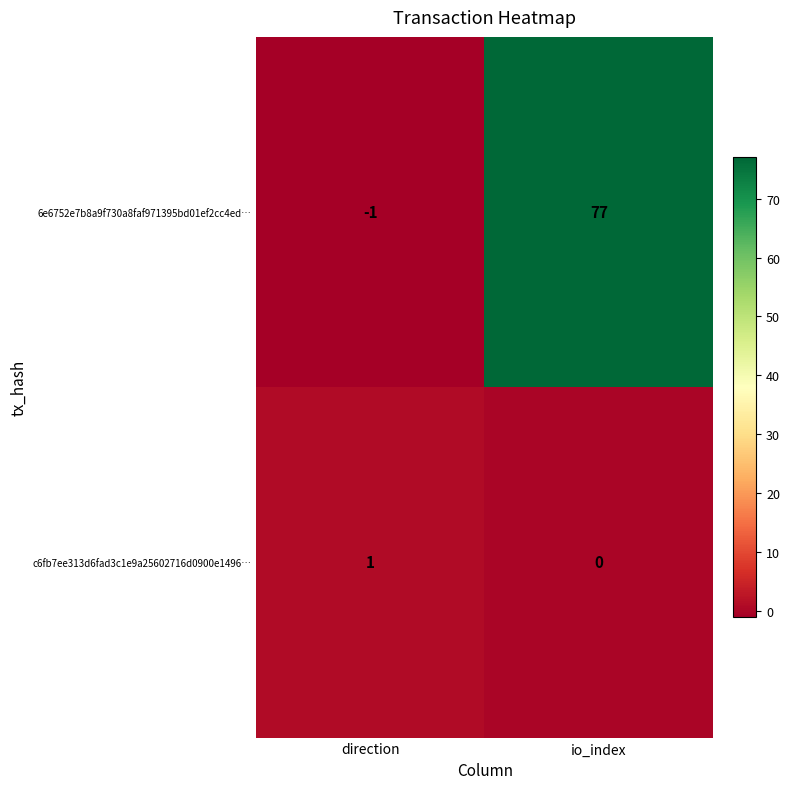

At how many categories does at least one series exceed 28?

1